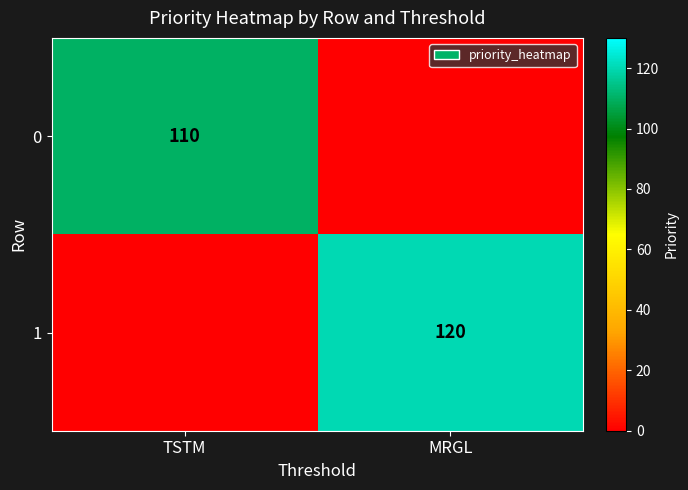

Is it true that 0 equals 110 at TSTM?

True